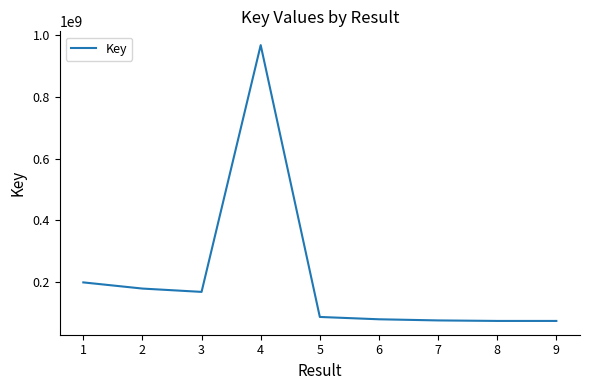

Is this an area chart (filled region under the line)?

No